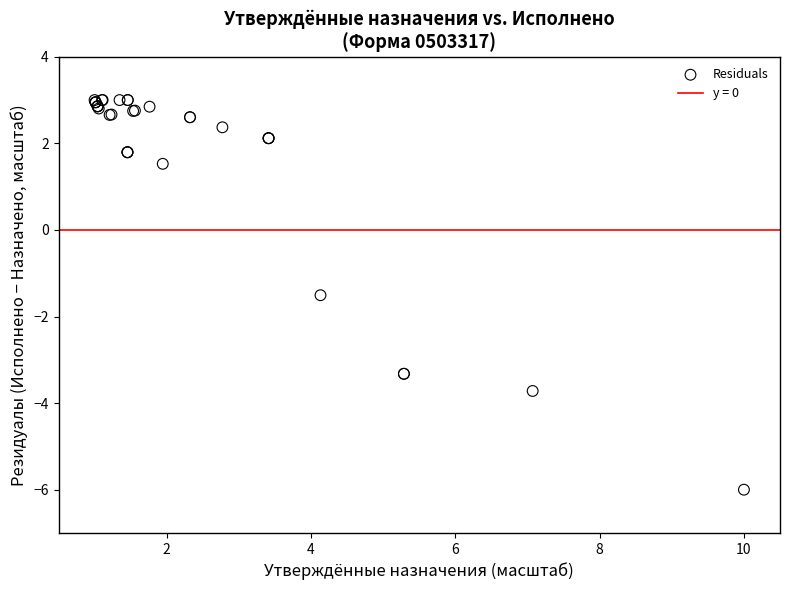

What Y value in the scatter plot is closest to -1?

-1.5